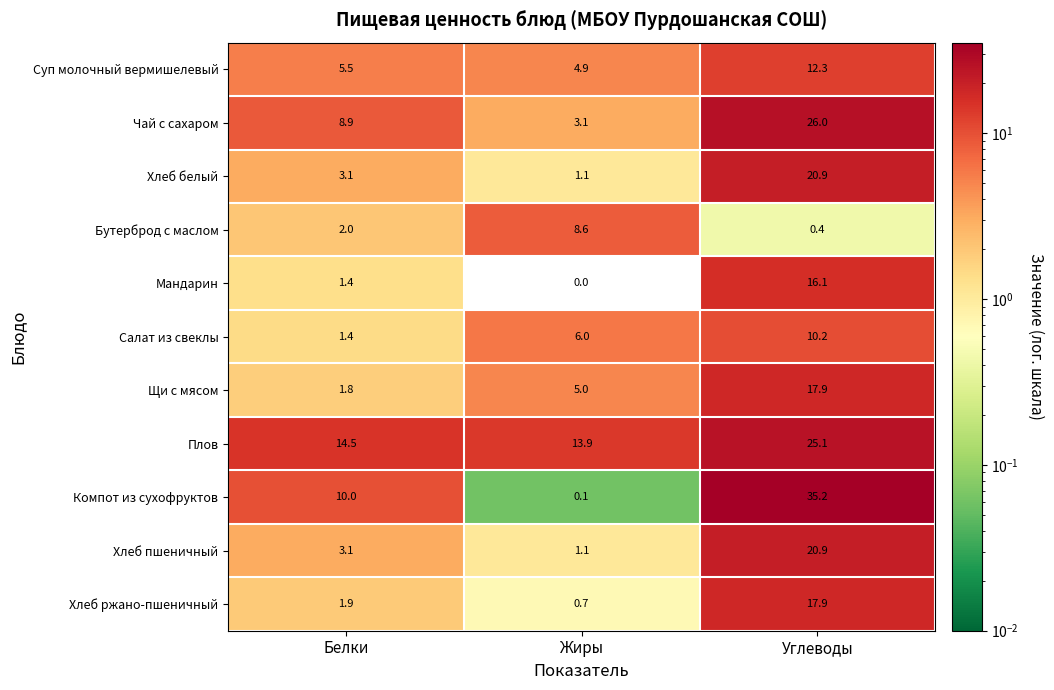

List the labels in order of Салат из свеклы value, smallest first.

Белки, Жиры, Углеводы